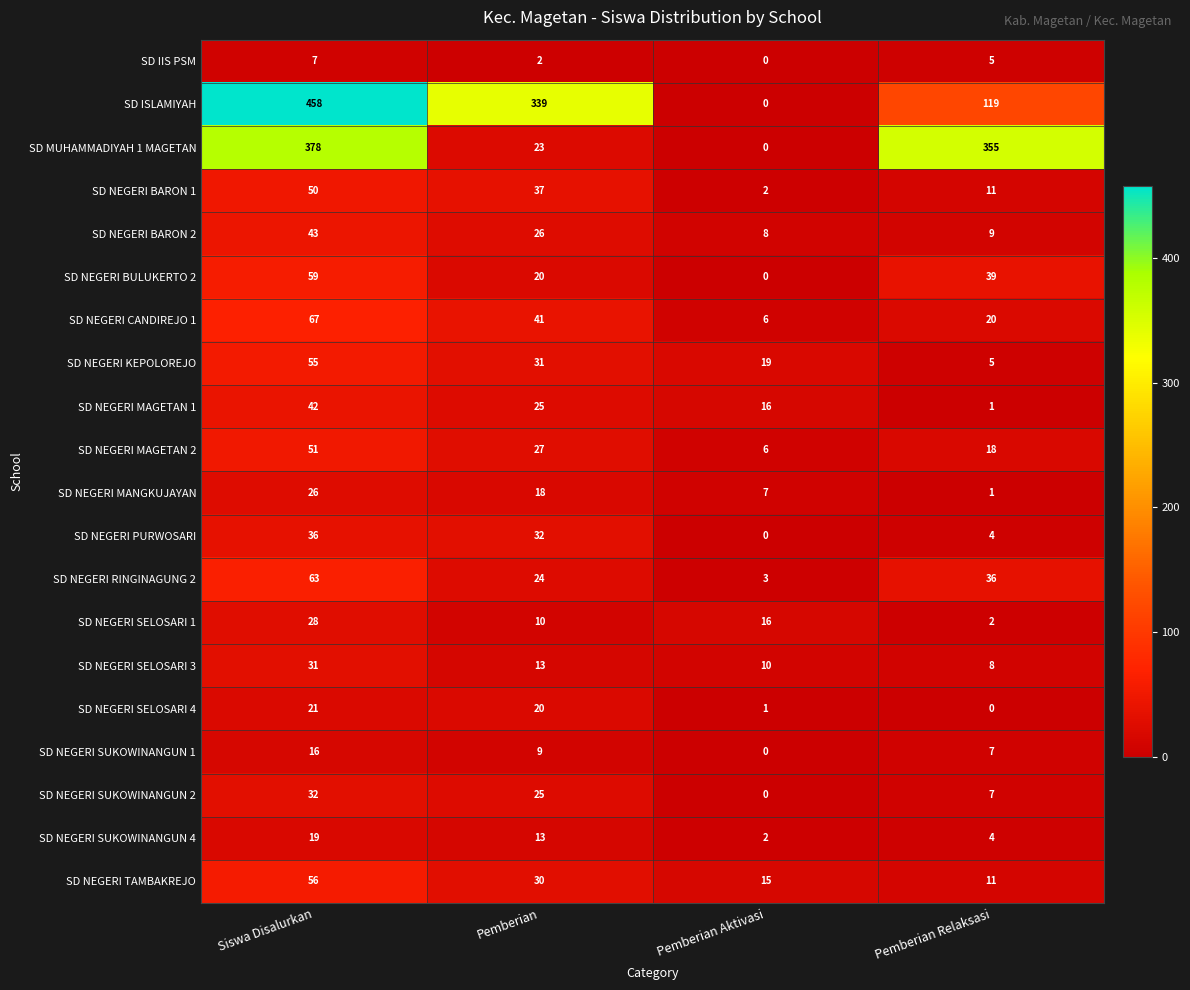

What is the maximum value shown in the chart?

458